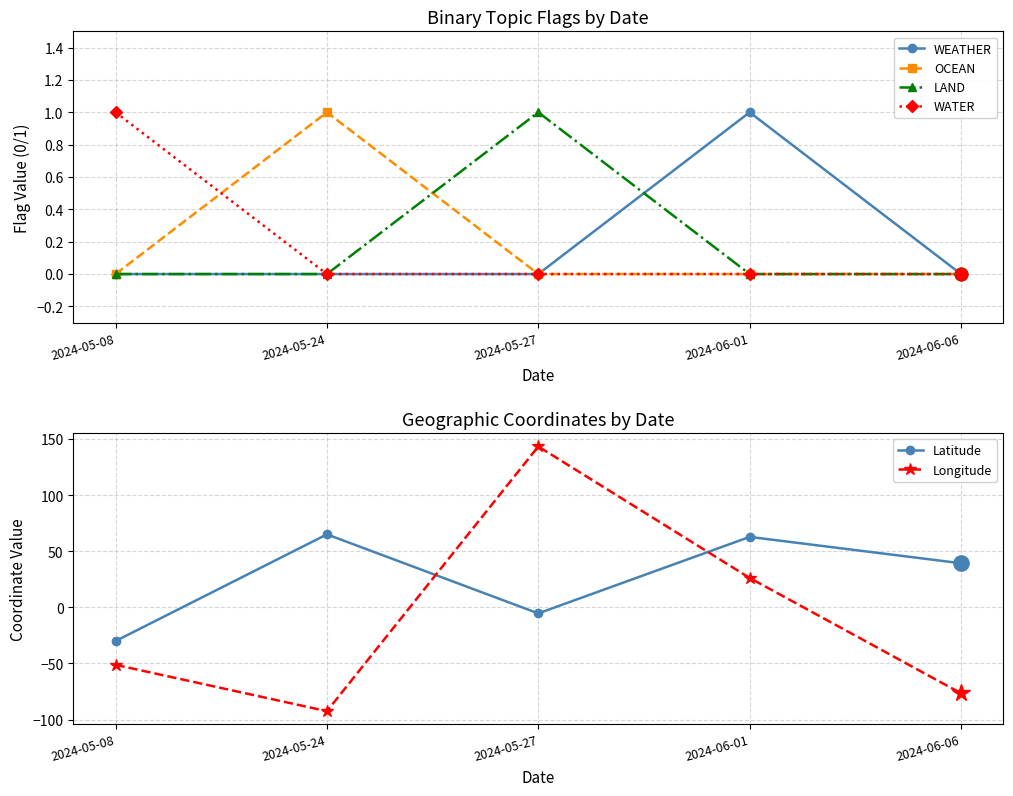

At which label is WEATHER closest to 0?

2024-05-08